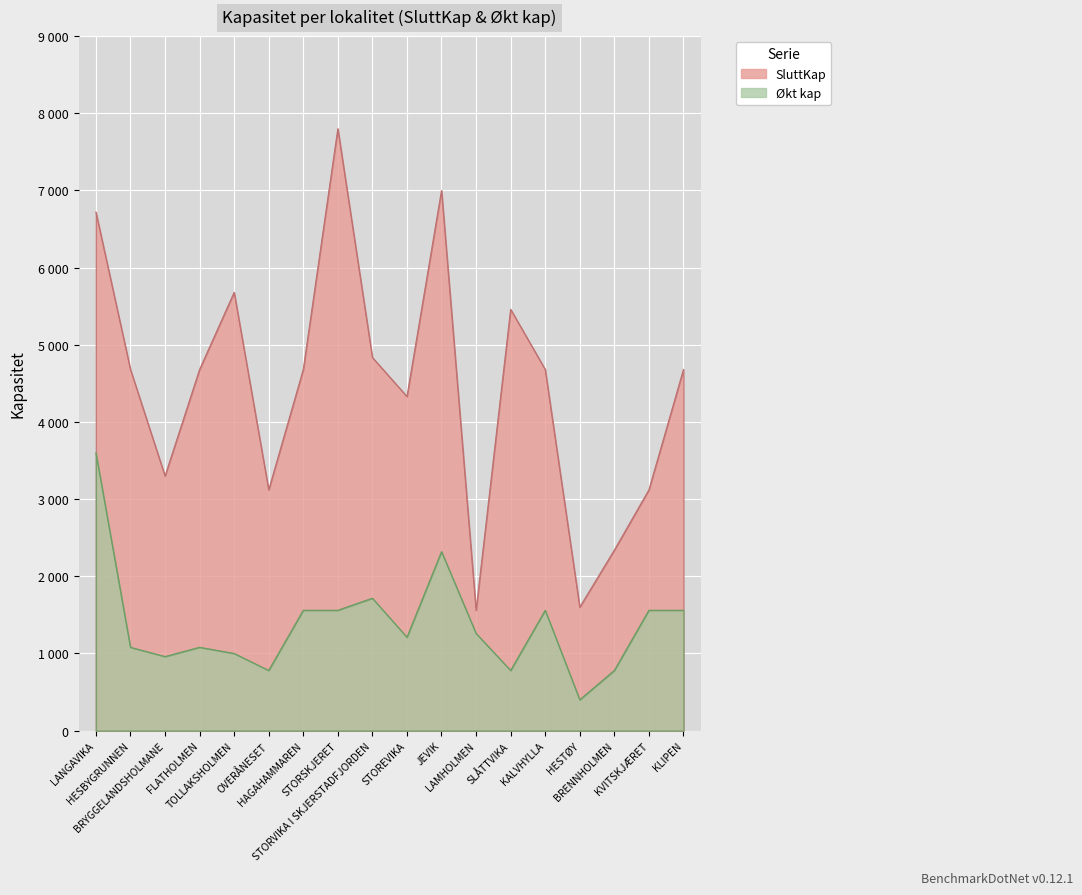

True or false: Økt kap has a value of 527 at BRENNHOLMEN.

False